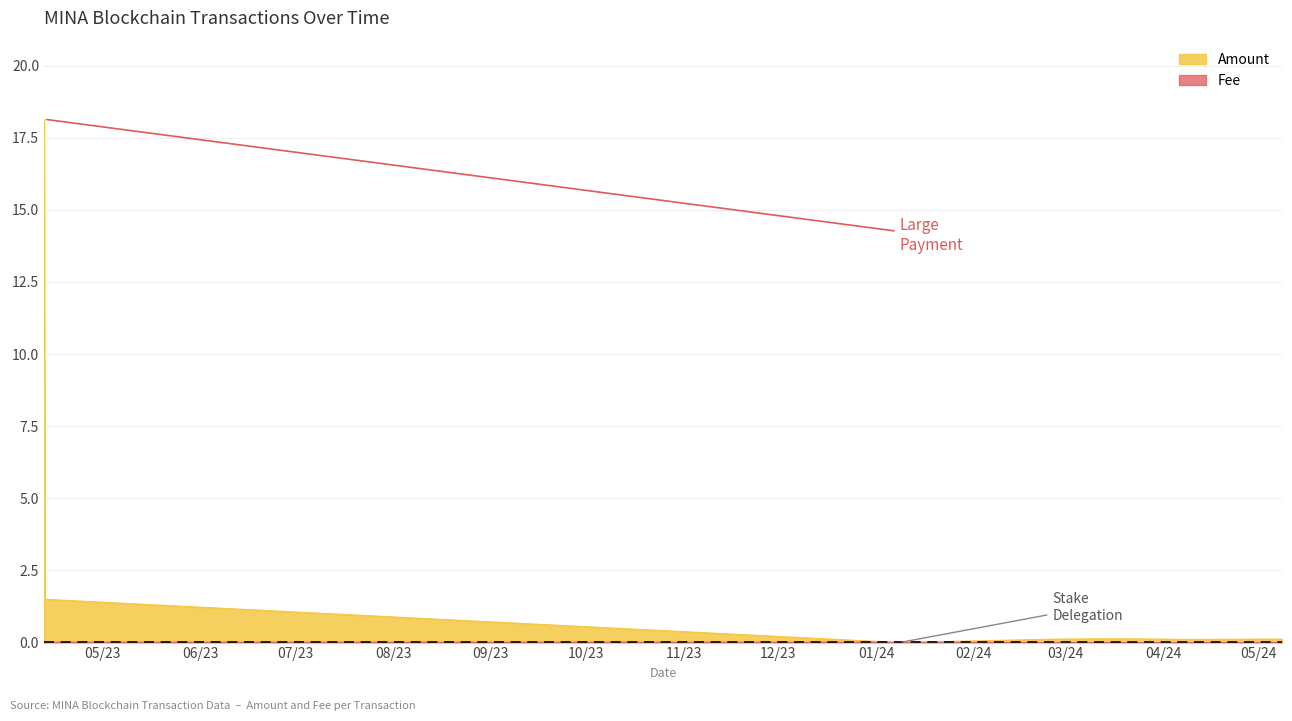

Is the value of Fee at 2024-04-09 17:09:00 greater than the value of Amount at 2023-04-12 17:30:00?

No